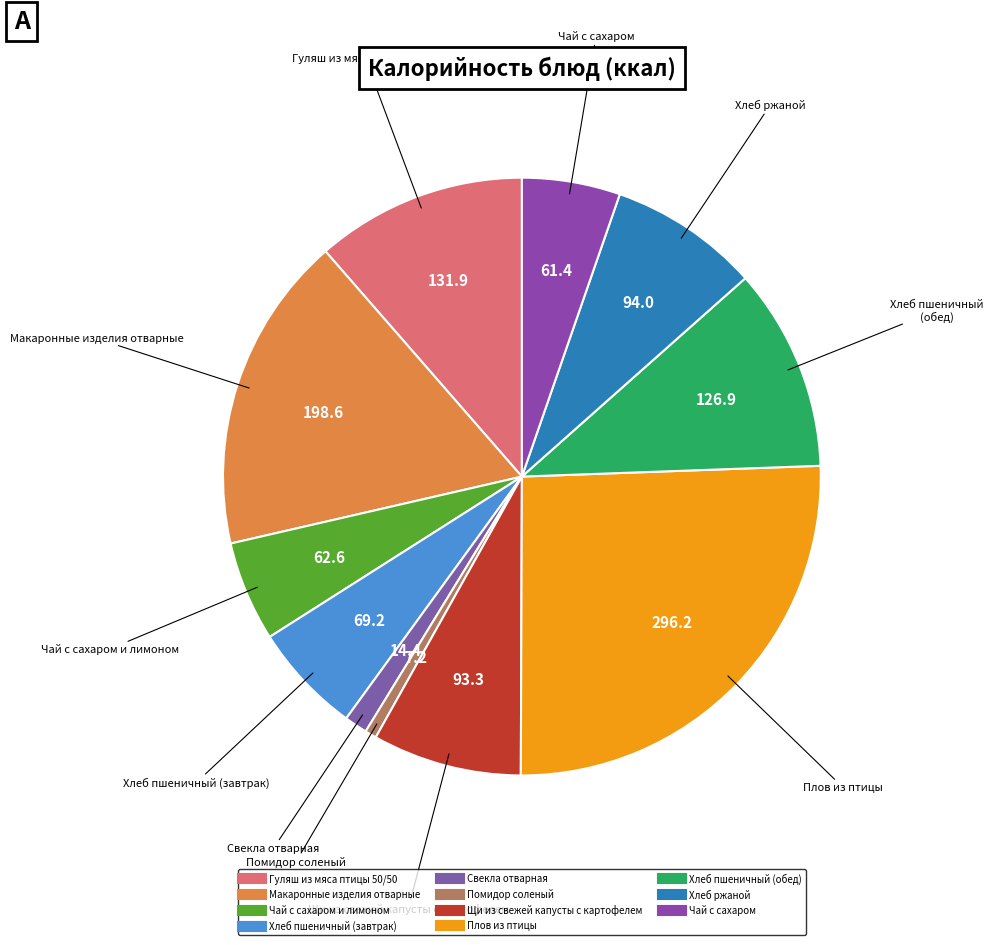

How many slices are in this pie chart?

11